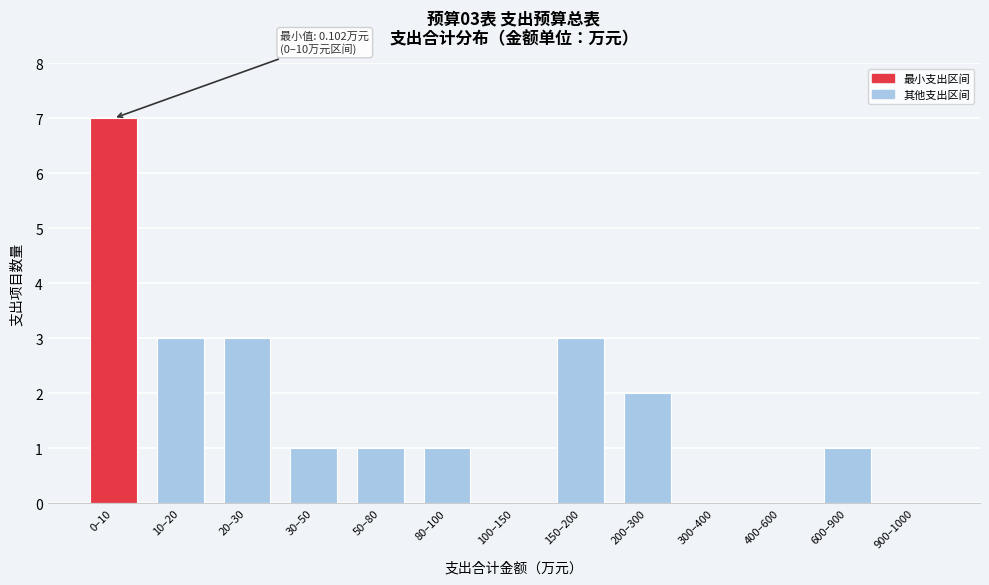

Reading right to left, list all the values displayed in this chart.

900–1000=0	600–900=1	400–600=0	300–400=0	200–300=2	150–200=3	100–150=0	80–100=1	50–80=1	30–50=1	20–30=3	10–20=3	0–10=7